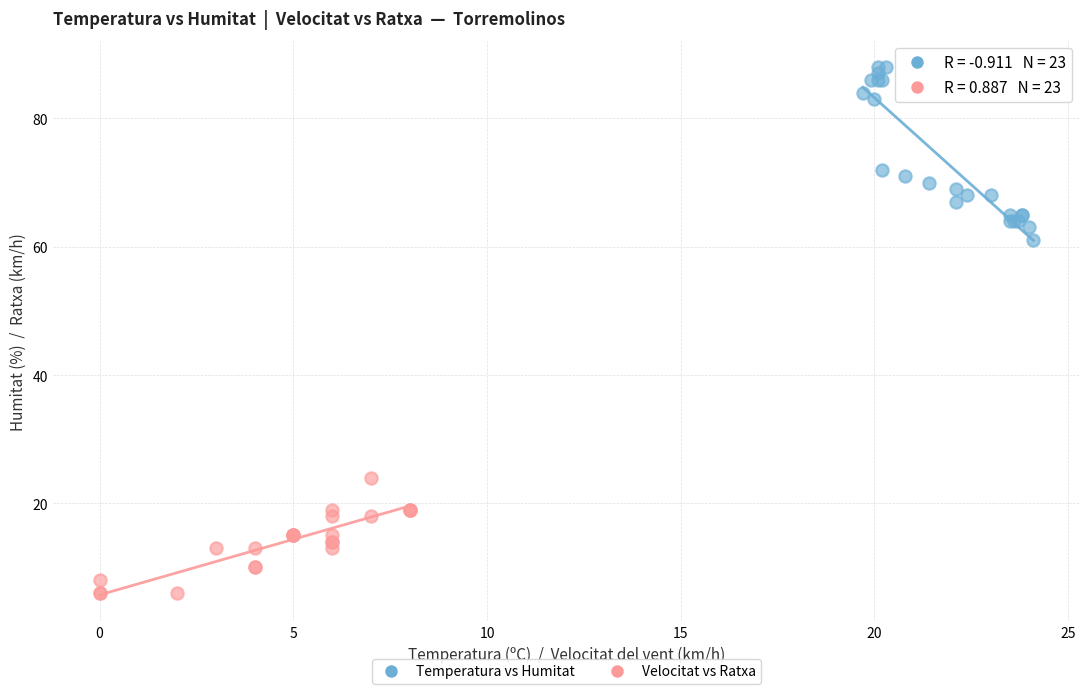

Which series contains the highest Y value?

Temperatura vs Humitat